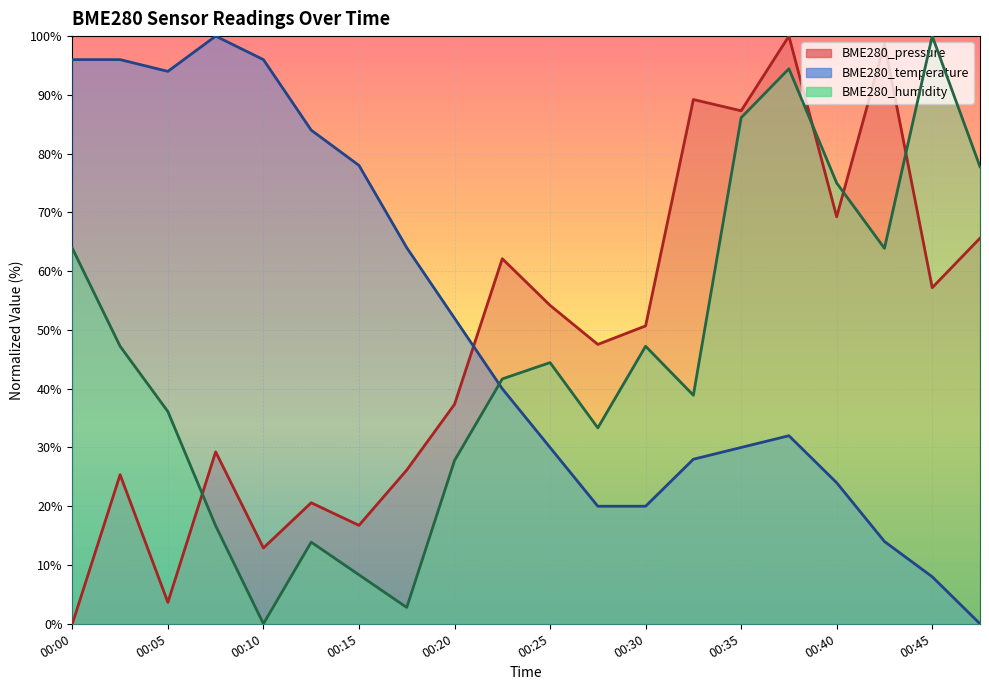

After their last crossing, which series has the higher values: BME280_temperature or BME280_humidity?

BME280_humidity